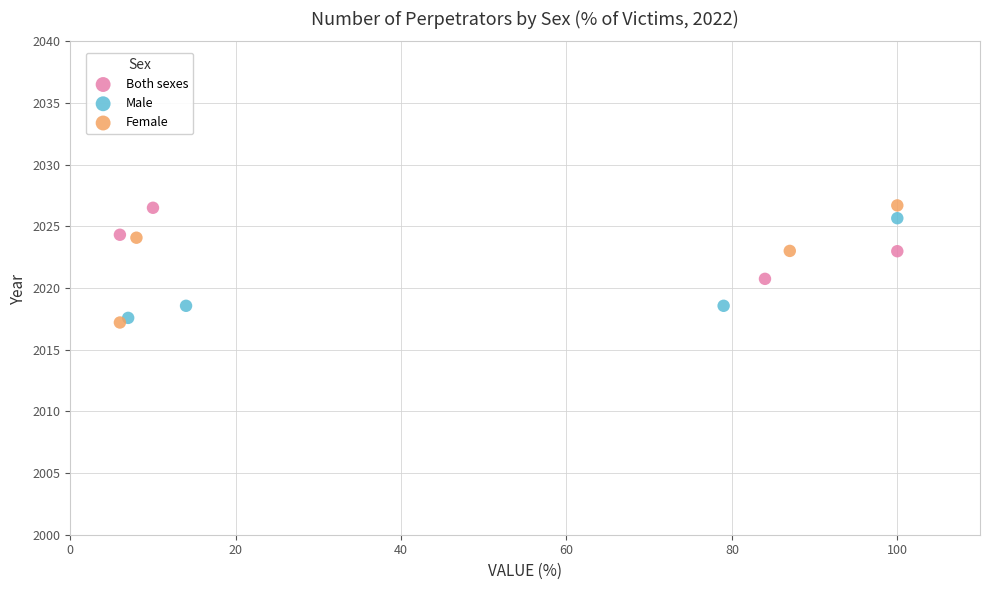

Which series has the widest spread of Y values?

Female